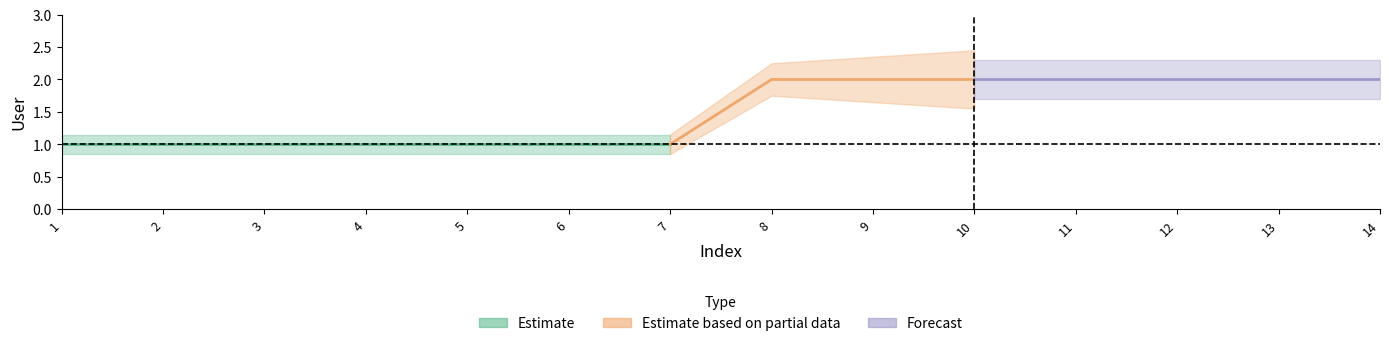

What is the greatest value displayed?

2